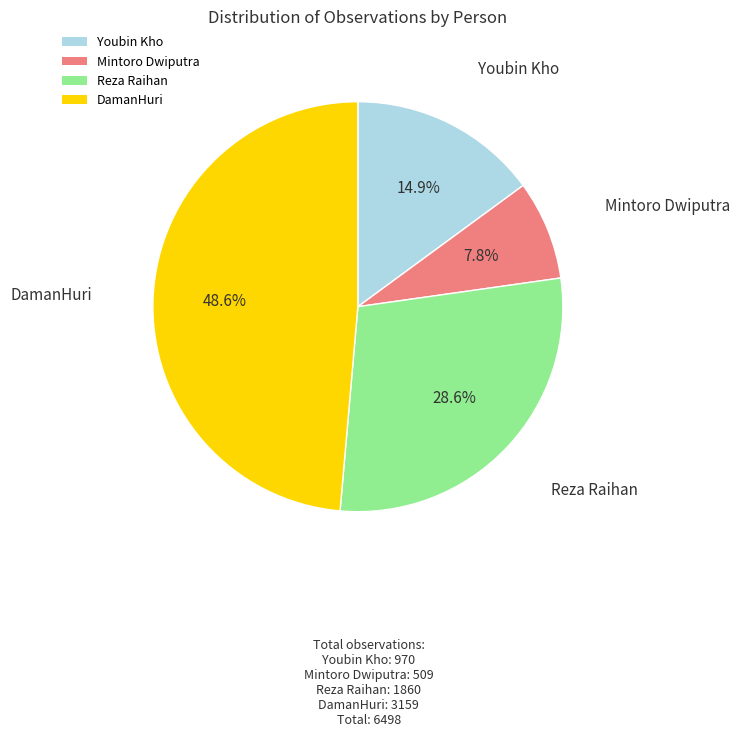

Between Youbin Kho and DamanHuri, which is larger?

DamanHuri